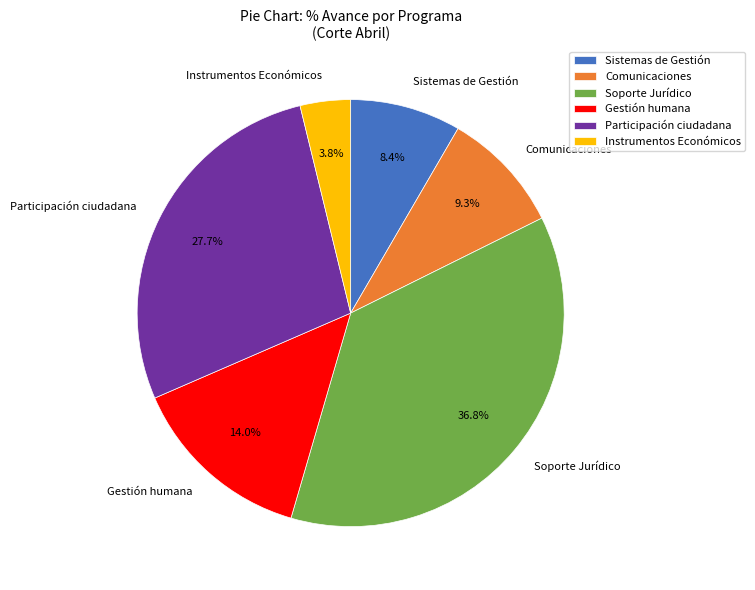

To the nearest percent, what is the average slice percentage?

17%